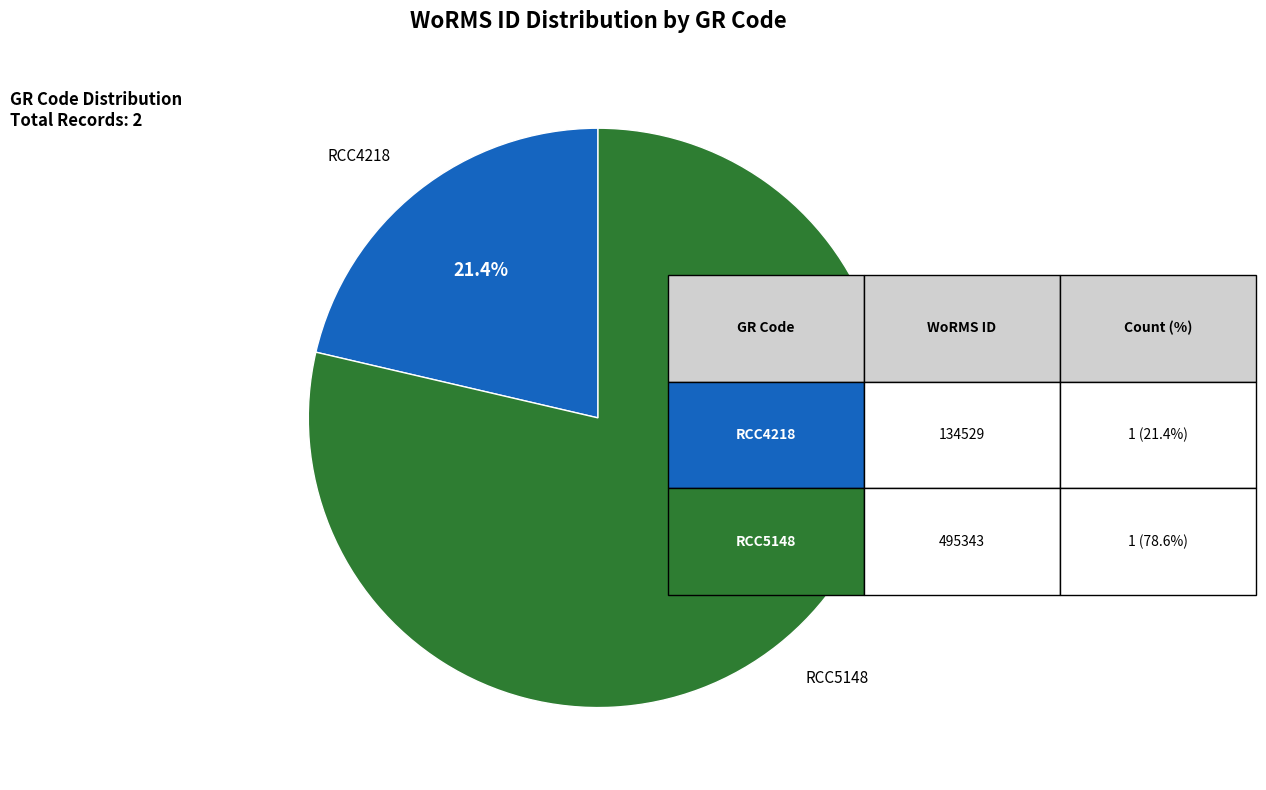

Does any single category account for the majority?

Yes